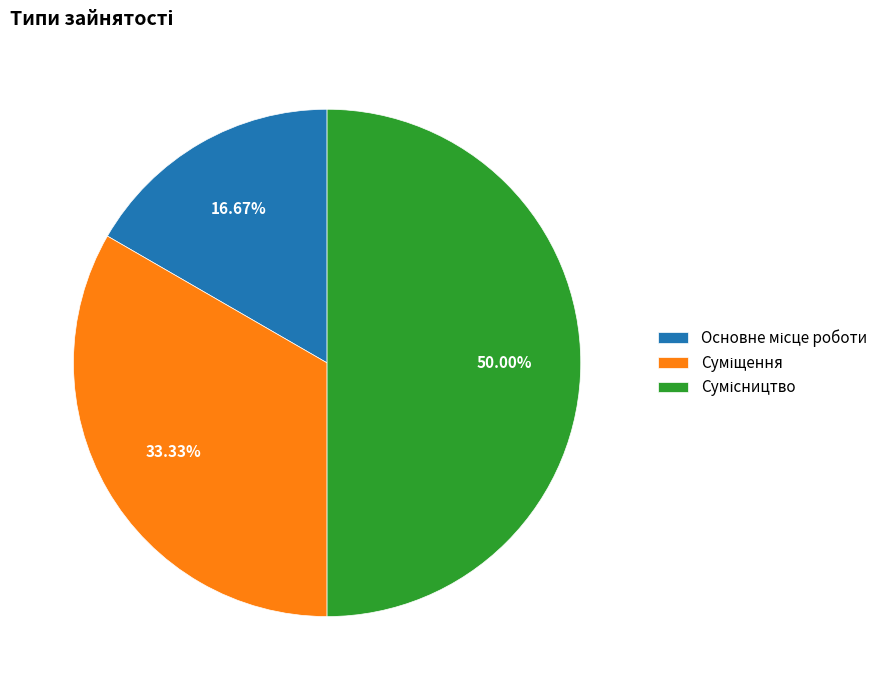

How many slices are in this pie chart?

3